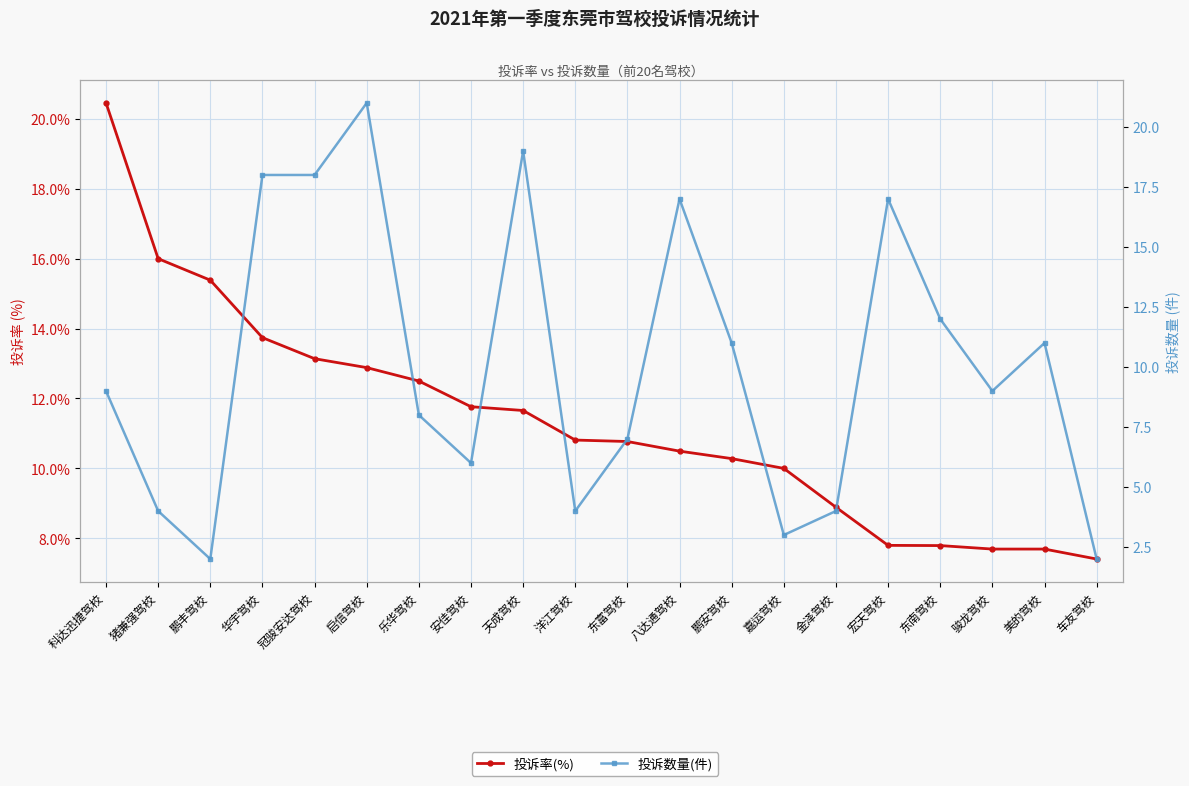

Which series has the largest range (max minus min)?

投诉数量(件)